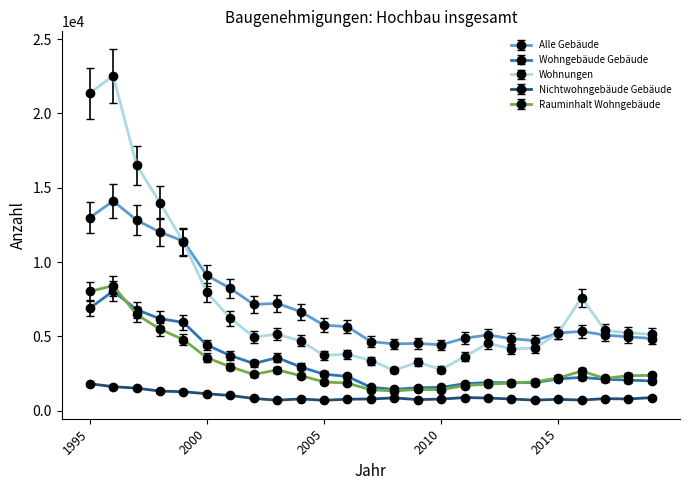

What is the value of the Wohnungen point at the 22nd from the left?

7611